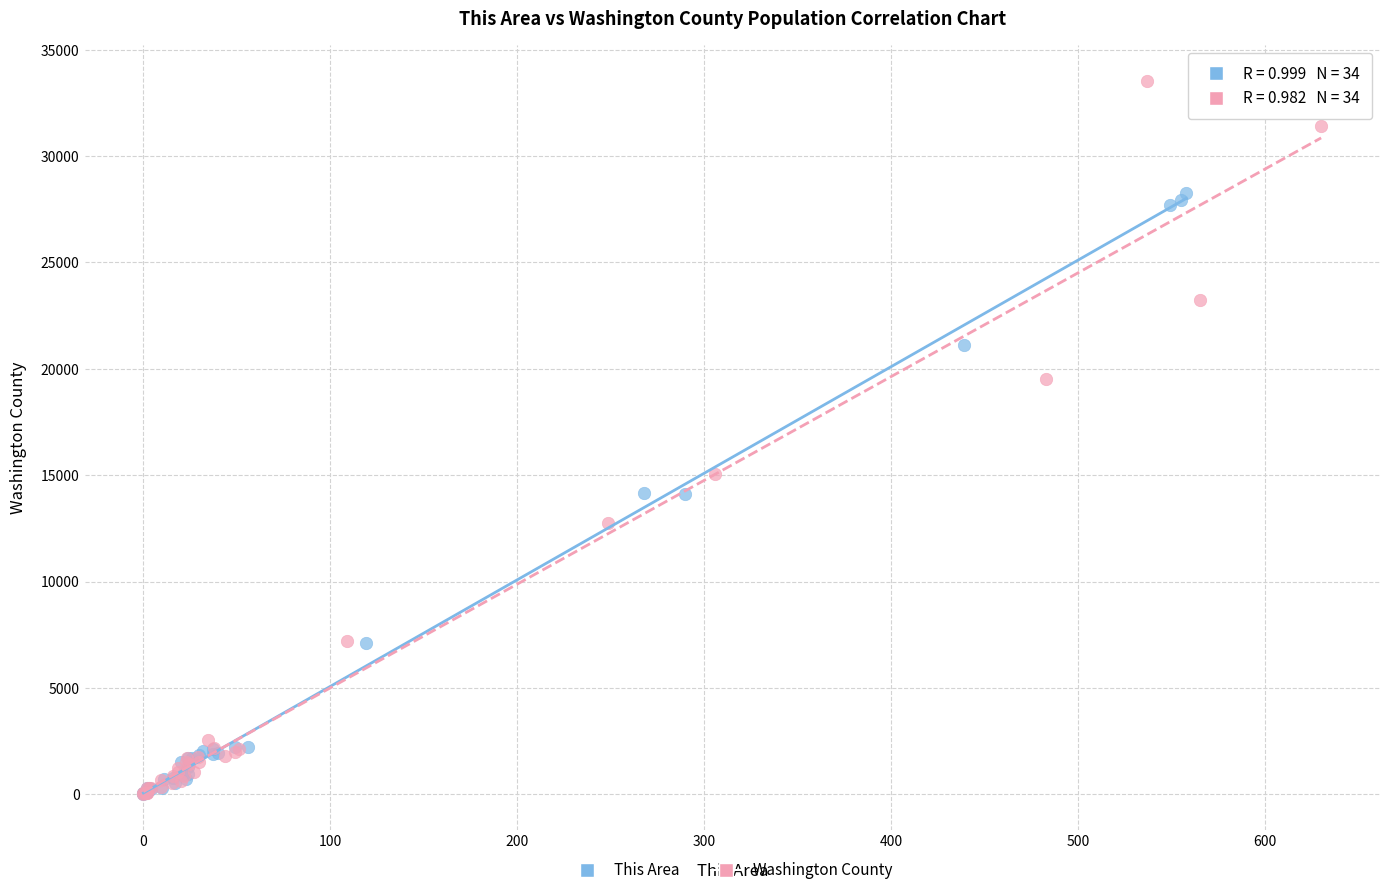

Which series has the widest spread of Y values?

Washington County